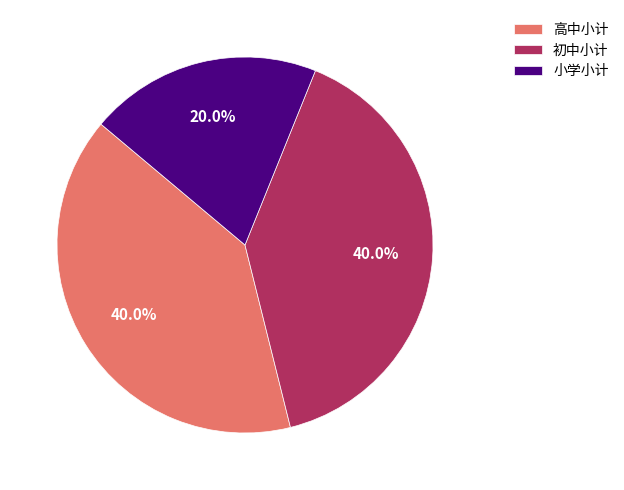

Does 小学小计 account for over 50% of the chart?

No